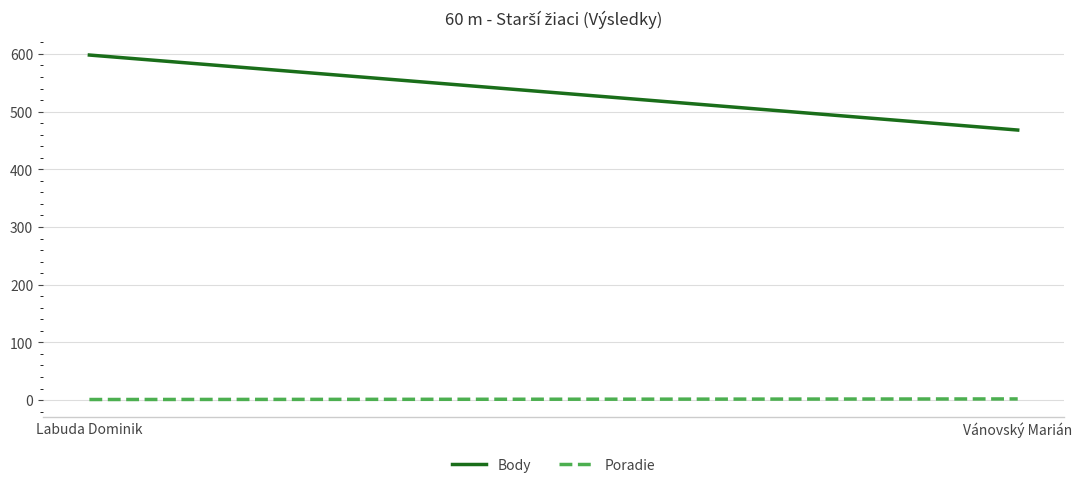

Count the number of data series in this chart.

2